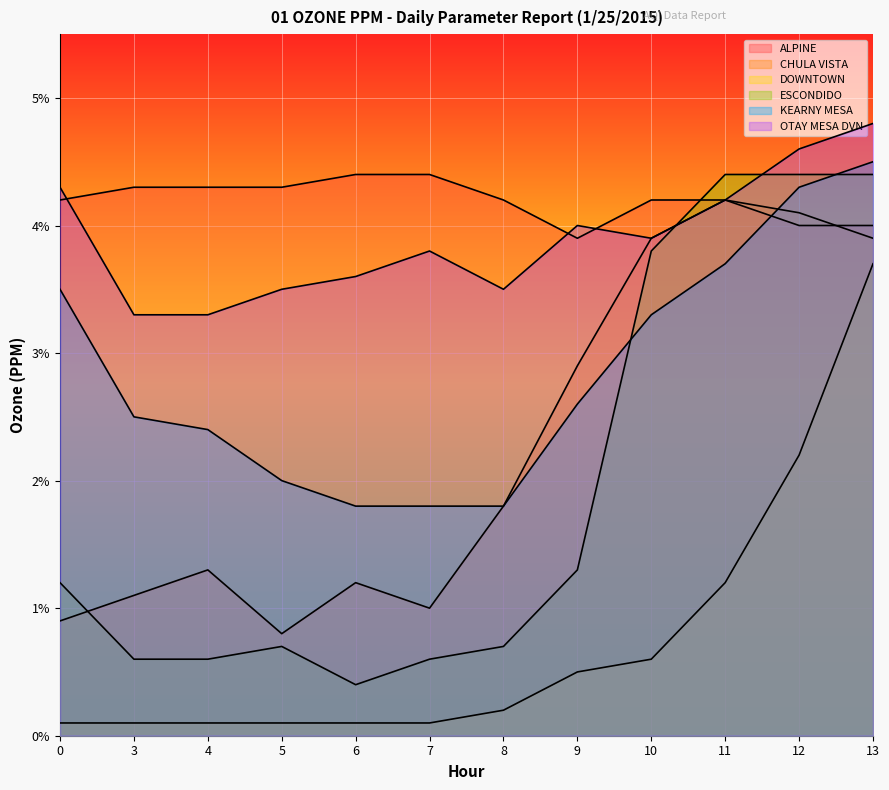

Does the chart display data point markers on the line(s)?

No